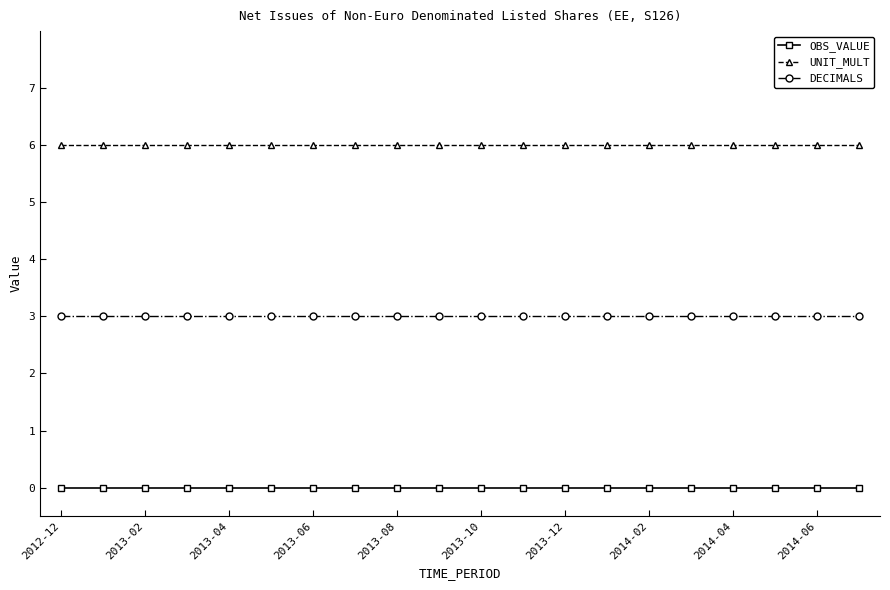

List the series in order of their peak value, lowest first.

OBS_VALUE, DECIMALS, UNIT_MULT